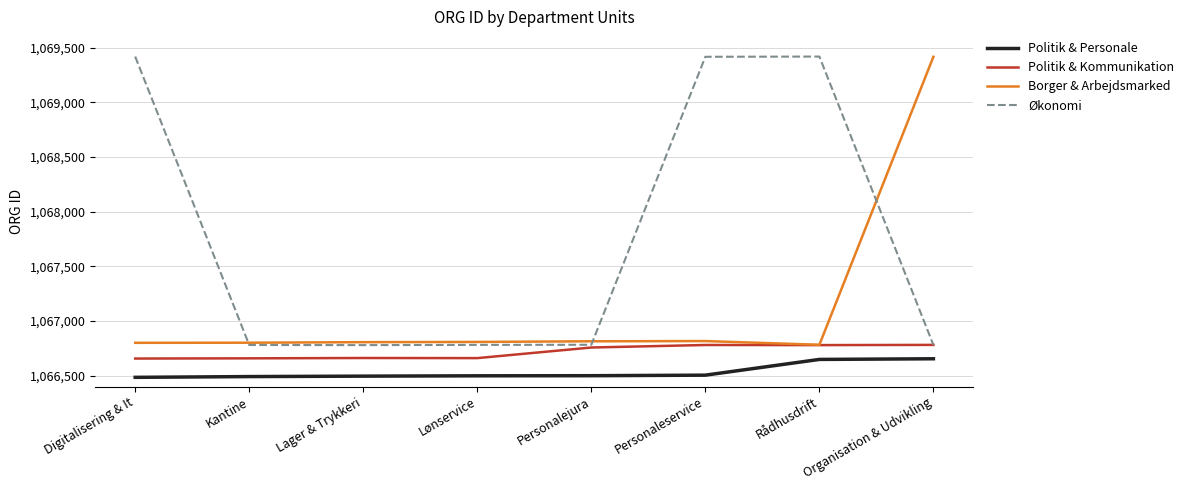

Rank the series at Personaleservice from highest to lowest value.

Økonomi, Borger & Arbejdsmarked, Politik & Kommunikation, Politik & Personale